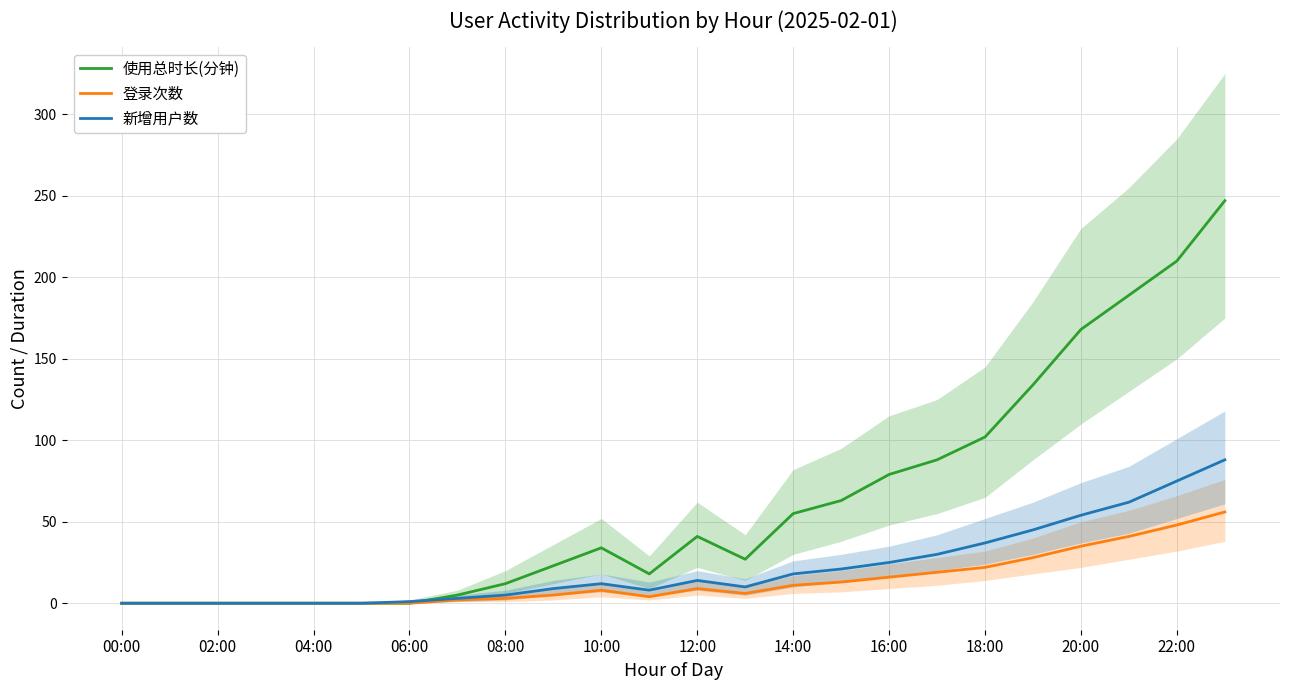

At which category is the sum across all series the highest?

23